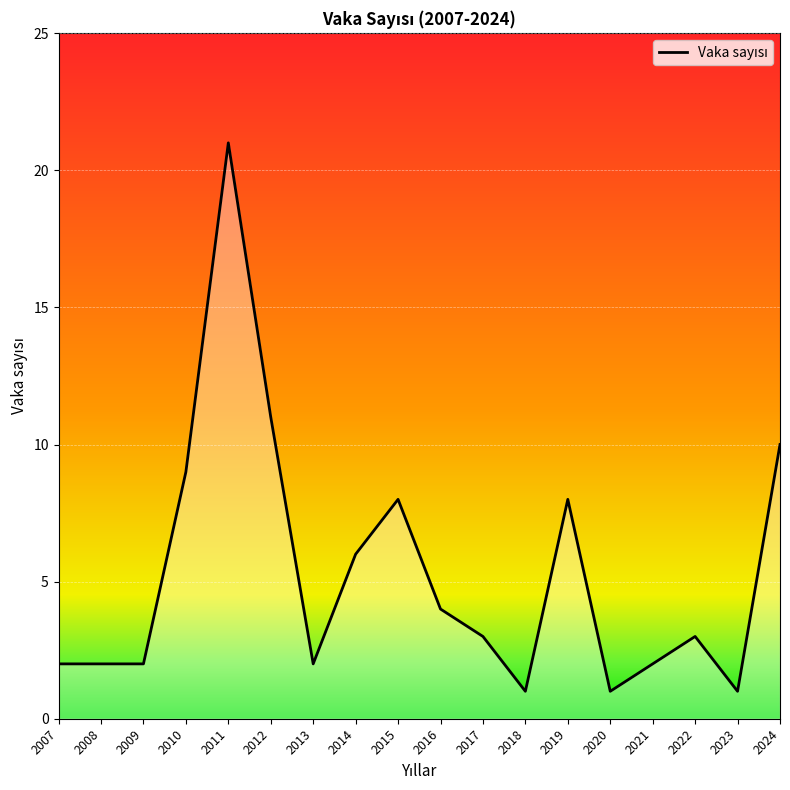

Which has a higher value, 2022 or 2007?

2022